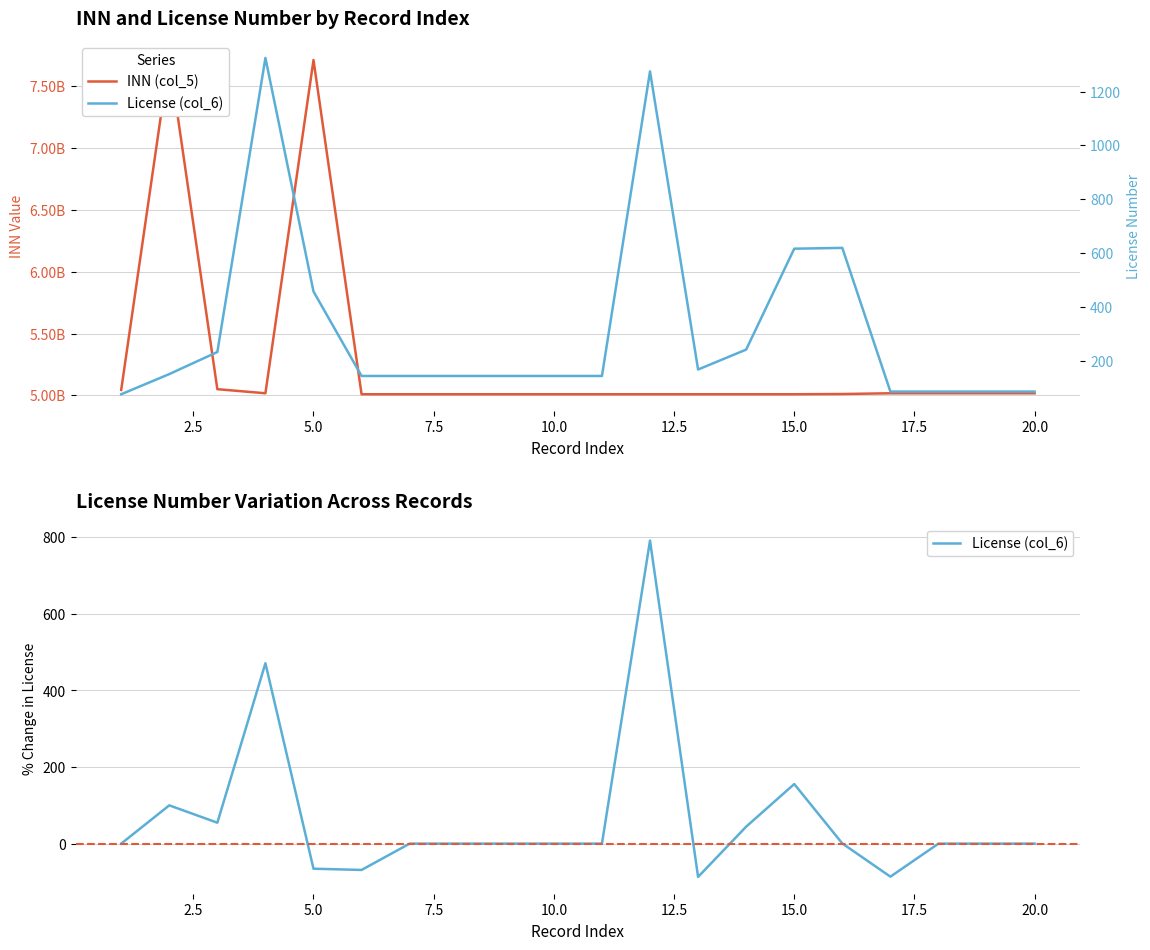

At how many categories does at least one series exceed 125004878?

20